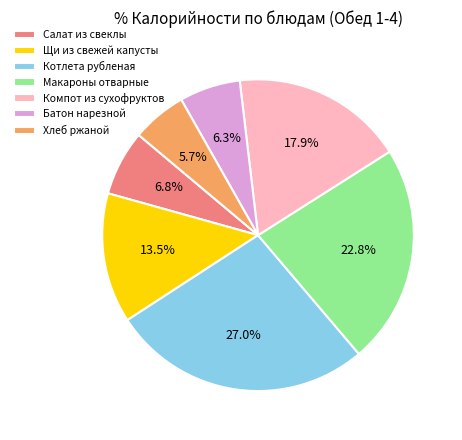

What is the largest slice in the pie chart?

Котлета рубленая